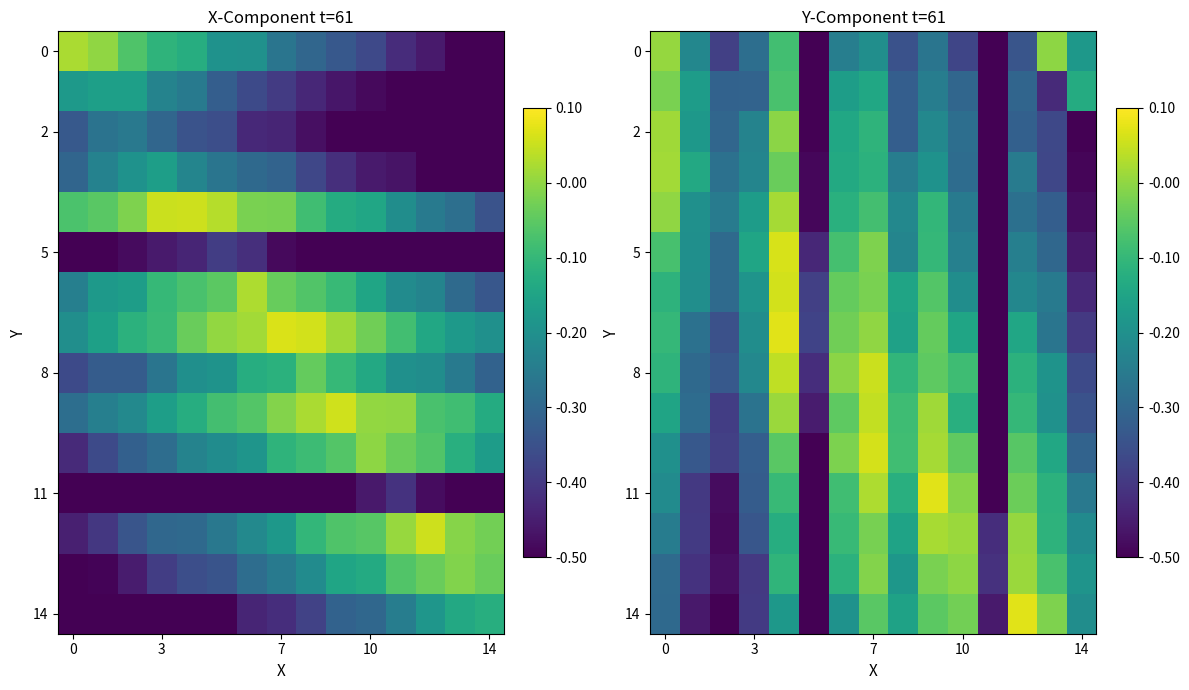

How many categories are shown in the chart?

15